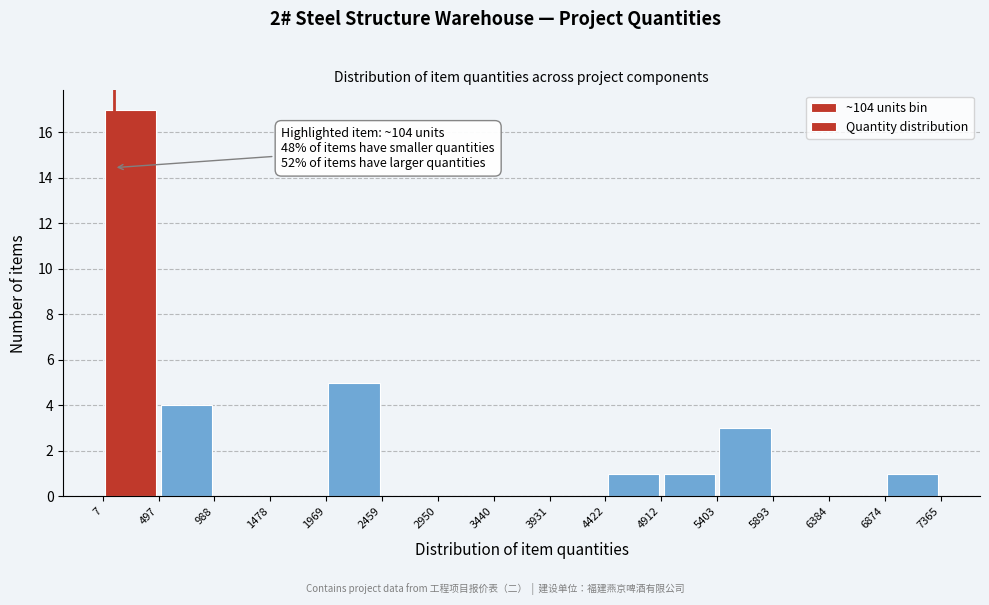

Over which range of the x-axis is the bar tallest?

7 to 497